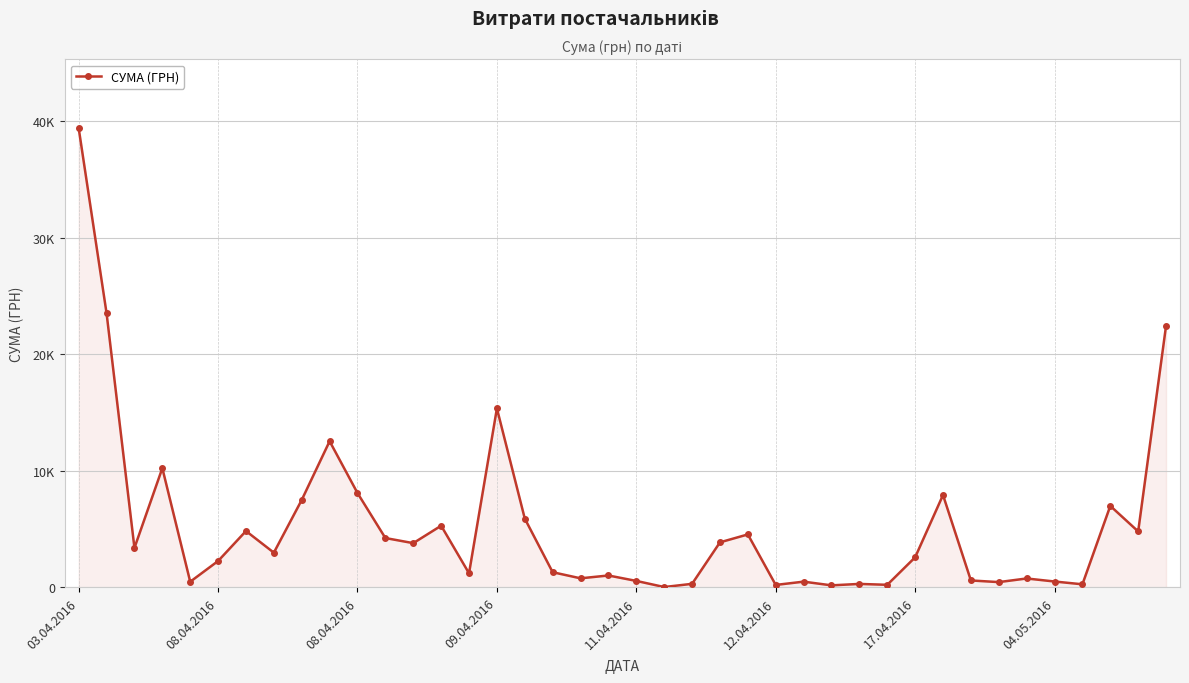

What is the greatest value displayed?

39389.0